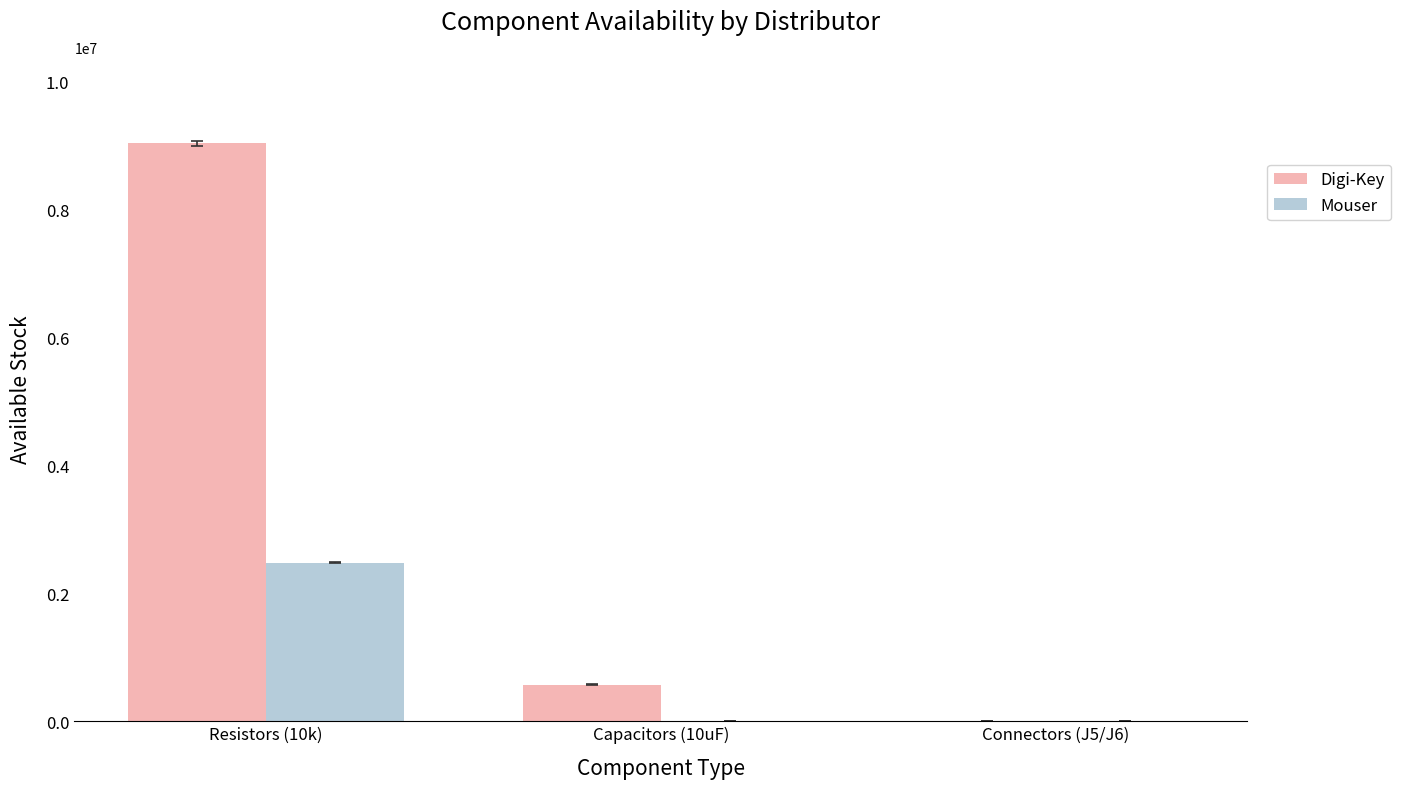

At which category is the sum across all series the highest?

Resistors (10k)